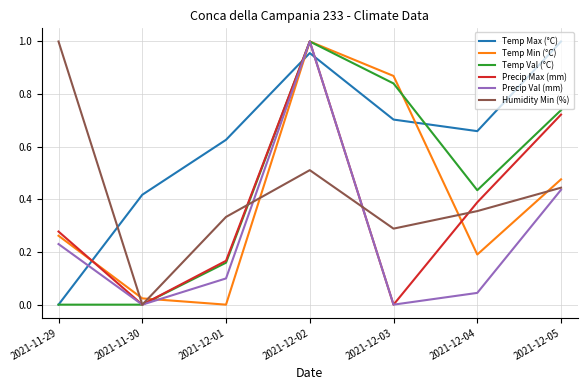

Is this an area chart (filled region under the line)?

No